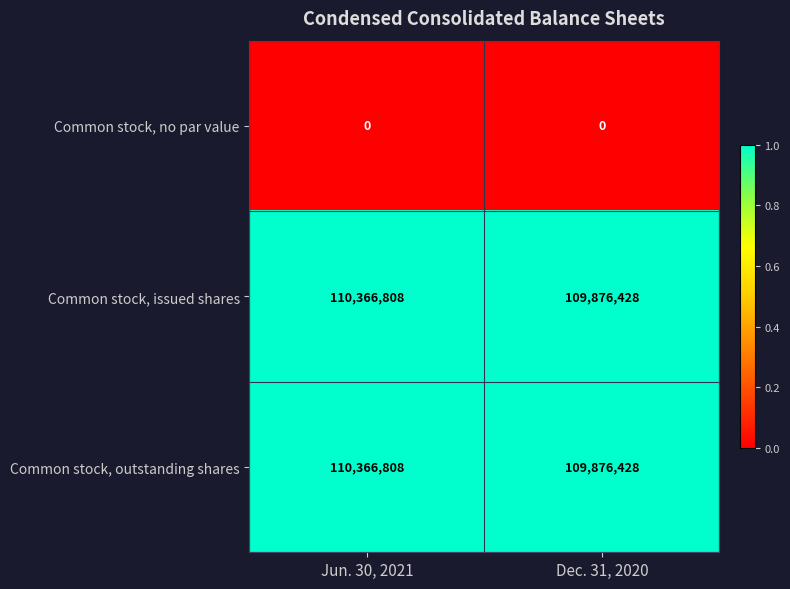

What is the average value of the Common stock, outstanding shares series?

110121618